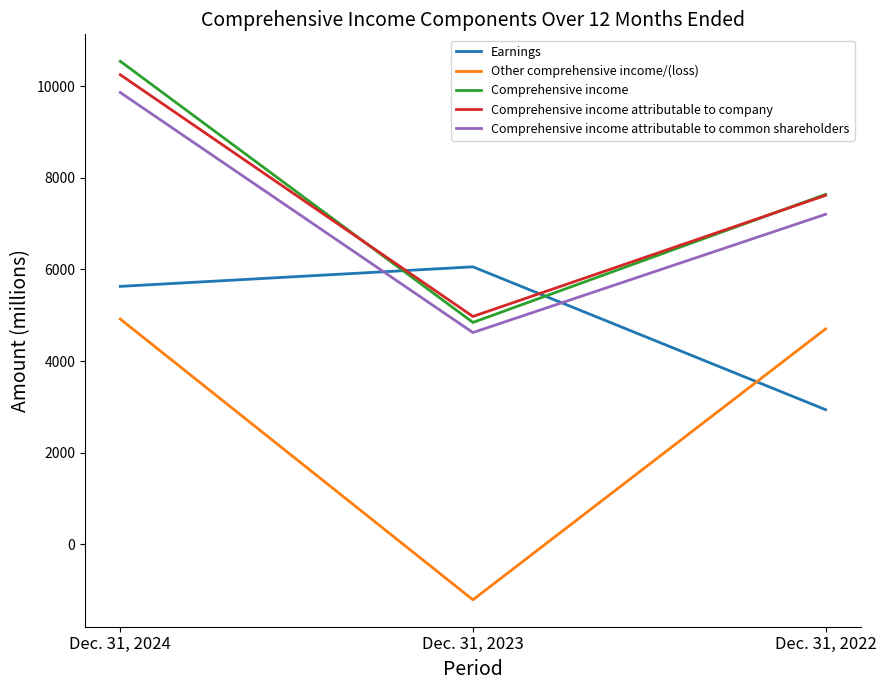

Does the chart have visible grid lines?

No